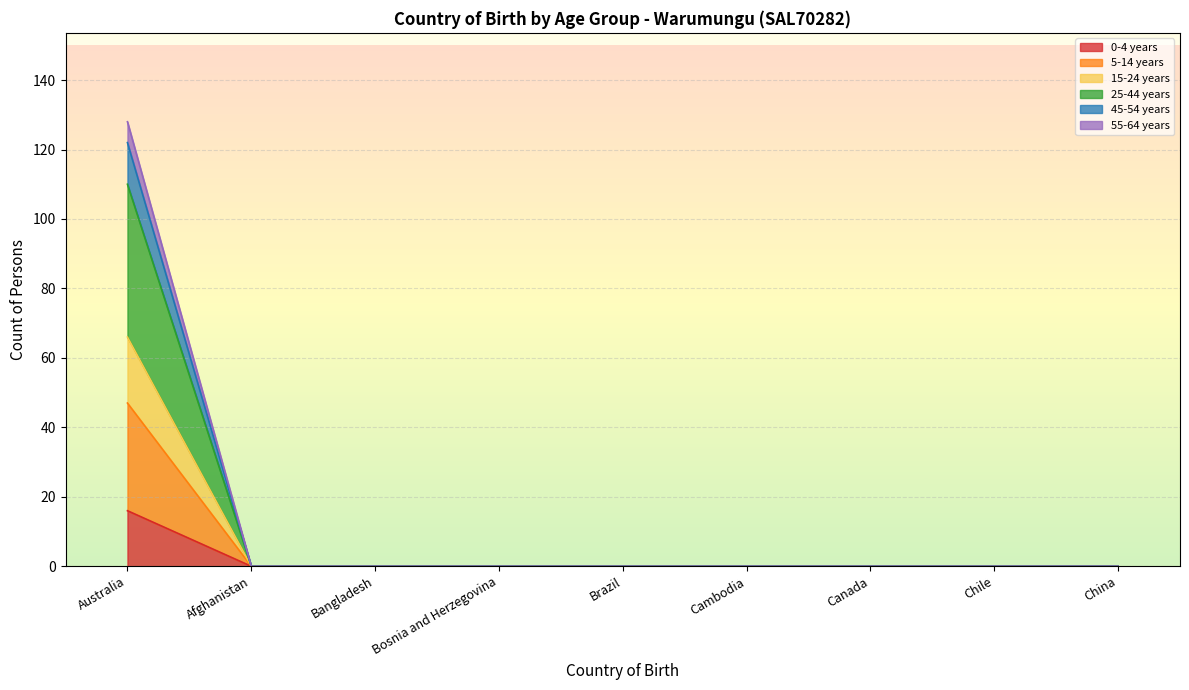

True or false: 25-44 years has more than 1 points higher than both neighbors.

False